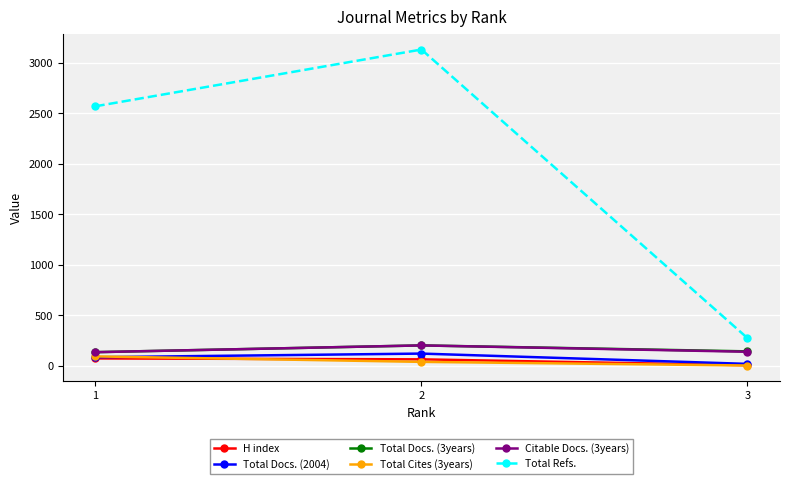

The Total Docs. (2004) series shows 121 at 2. True or false?

True